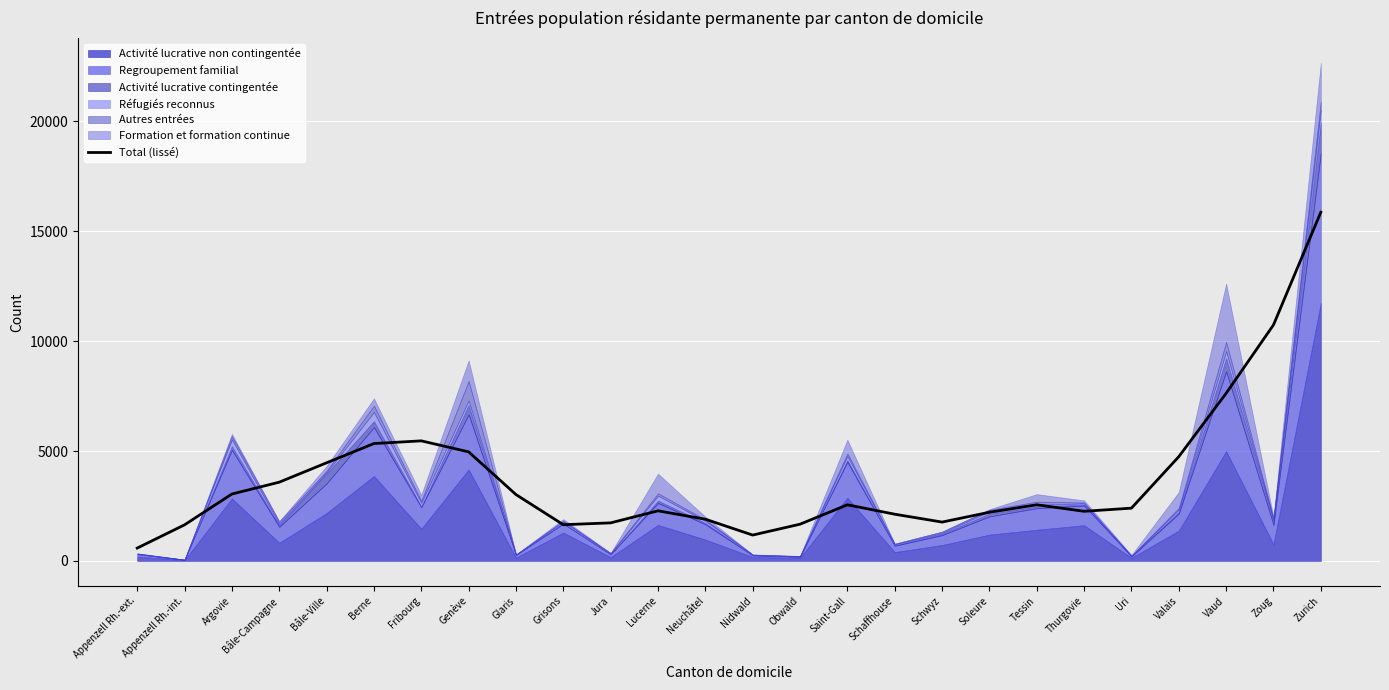

Between Grisons and Tessin, which is larger?

Tessin